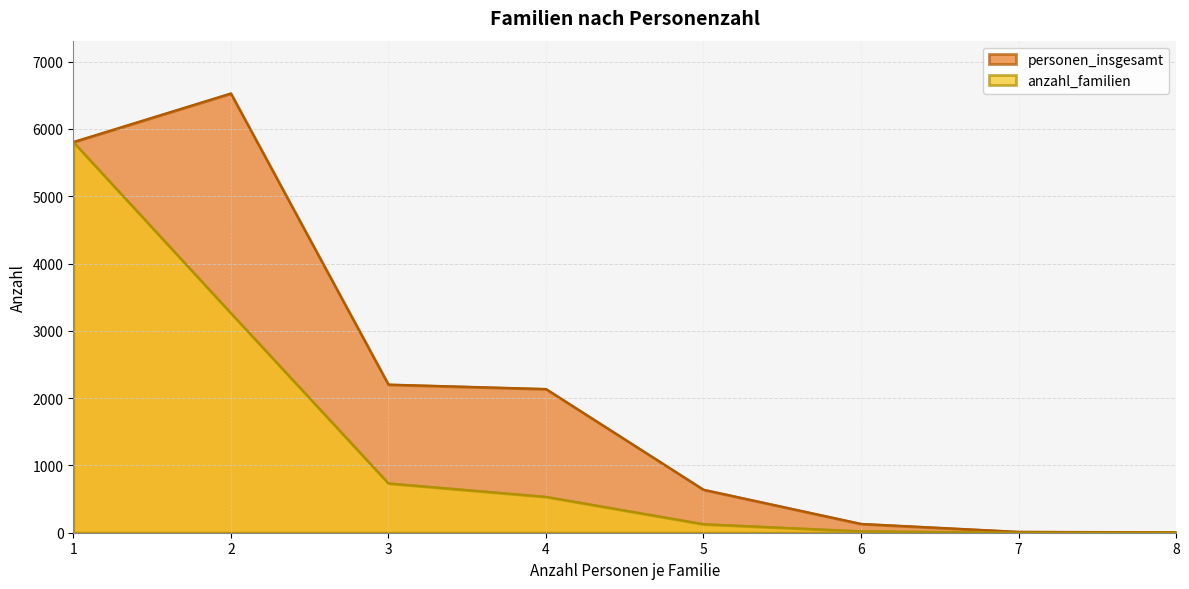

True or false: personen_insgesamt has more than 0 points higher than both neighbors.

True